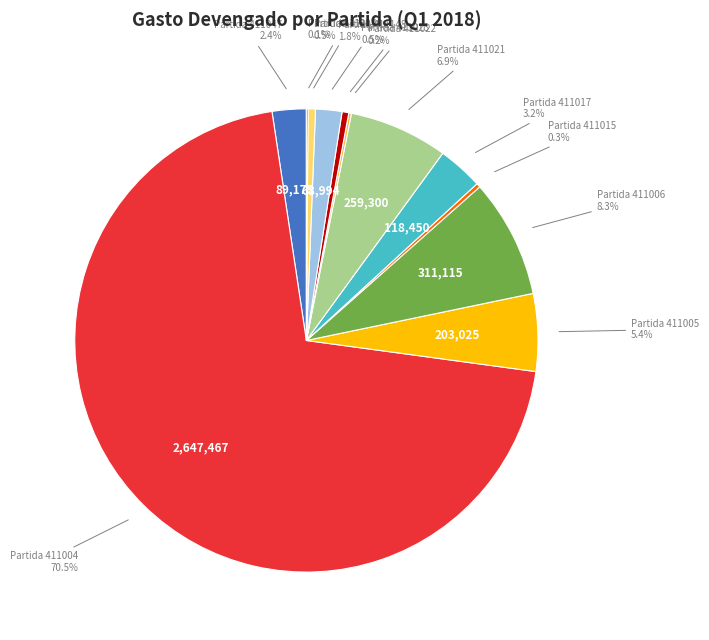

To the nearest percent, what is the difference between the largest and smallest slice percentages?

70%